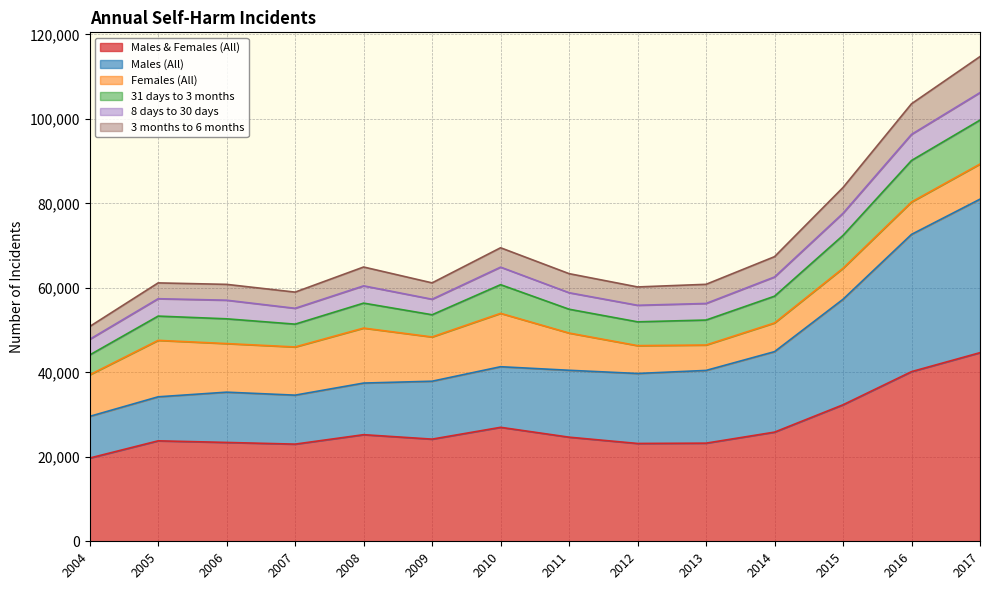

True or false: 3 months to 6 months and Males (All) intersect in this chart.

False